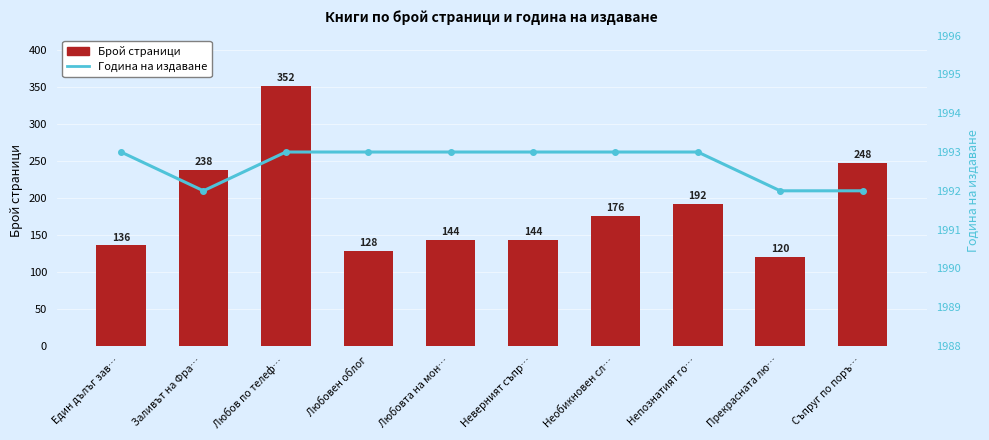

The Година на издаване series shows 1992 at Заливът на Фра…. True or false?

True